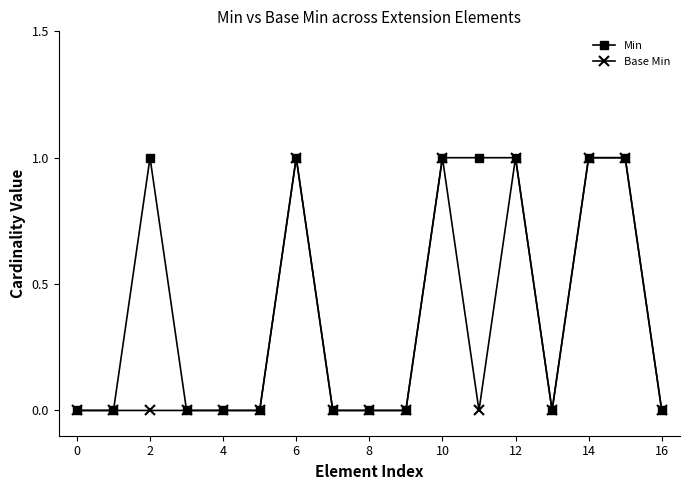

What is the highest value of the Min series?

1